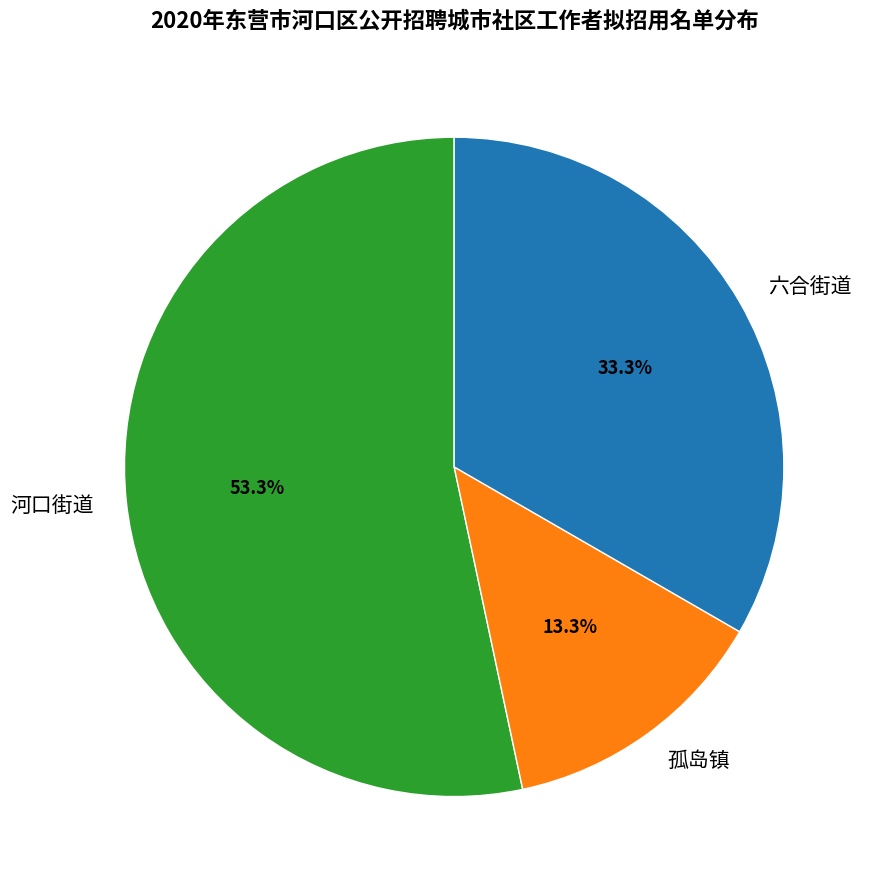

Which category has the biggest portion of the pie?

河口街道